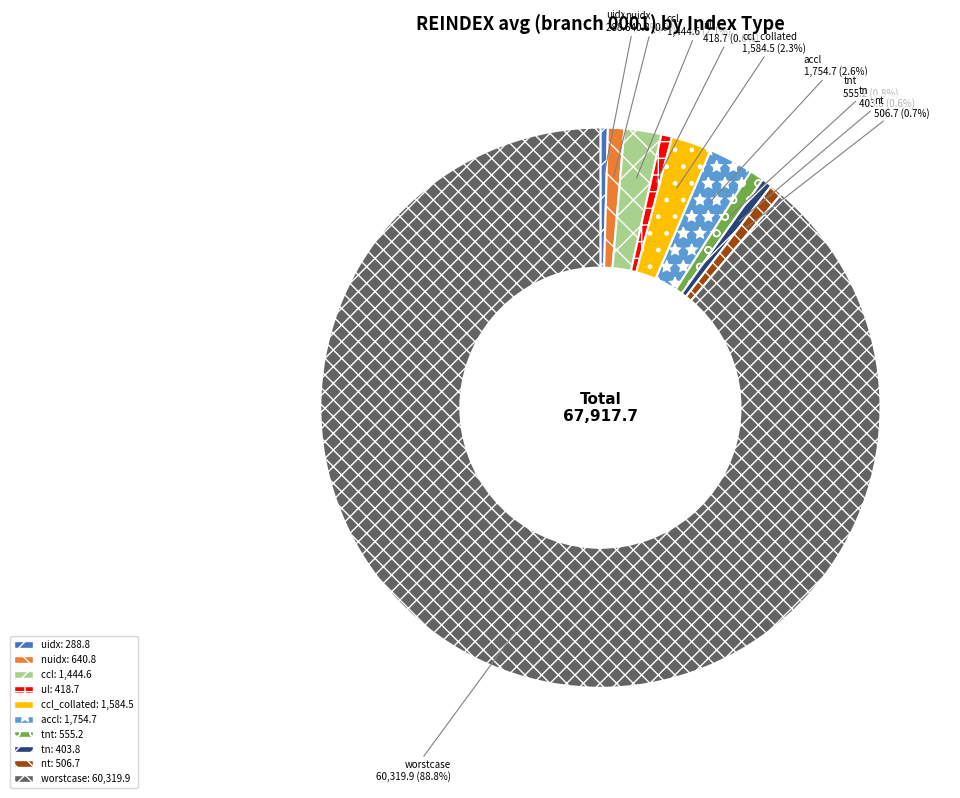

How many slices are in this pie chart?

10